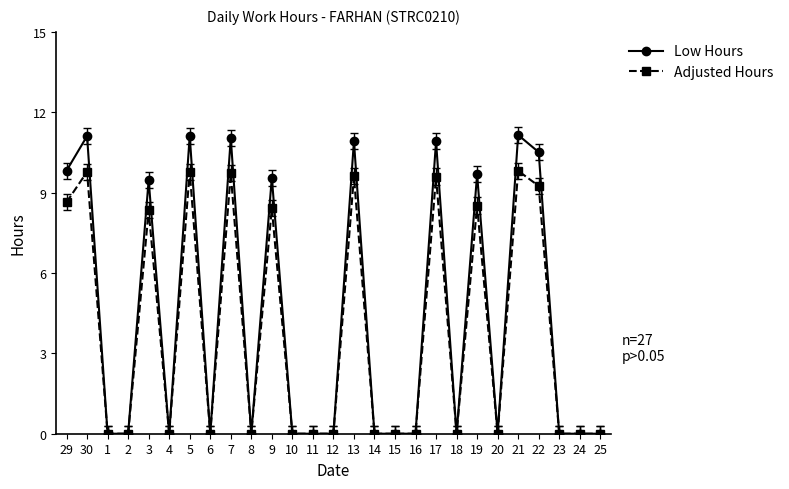

Which series has the largest total across all categories?

Low Hours